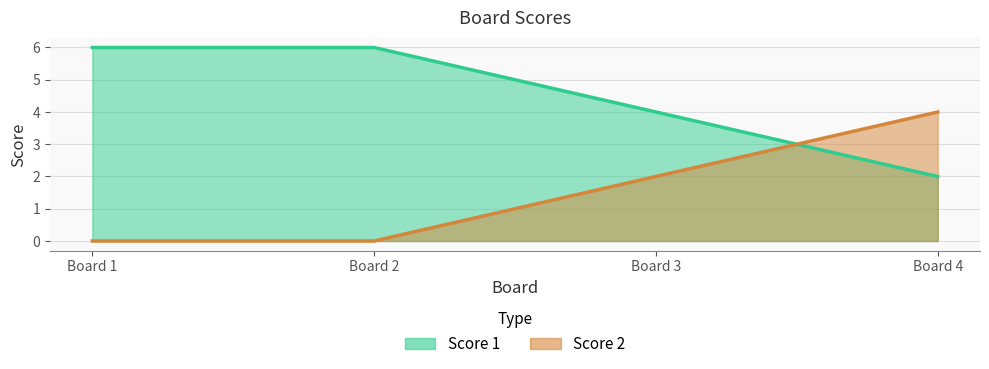

Between Board 3 and Board 1, which is larger?

Board 1